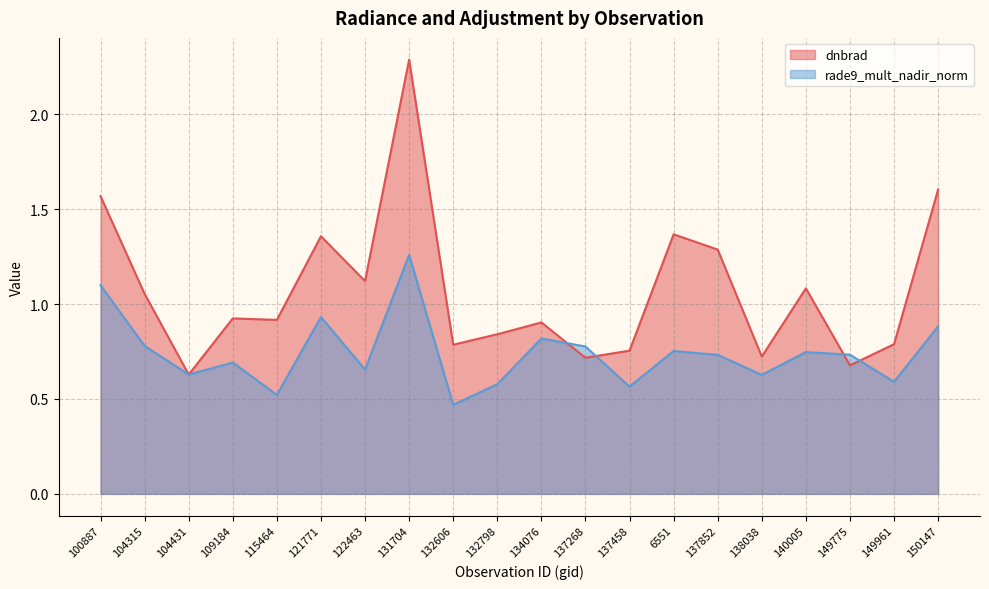

What is the sum of the rade9_mult_nadir_norm values at 121771 and 132798?

1.5